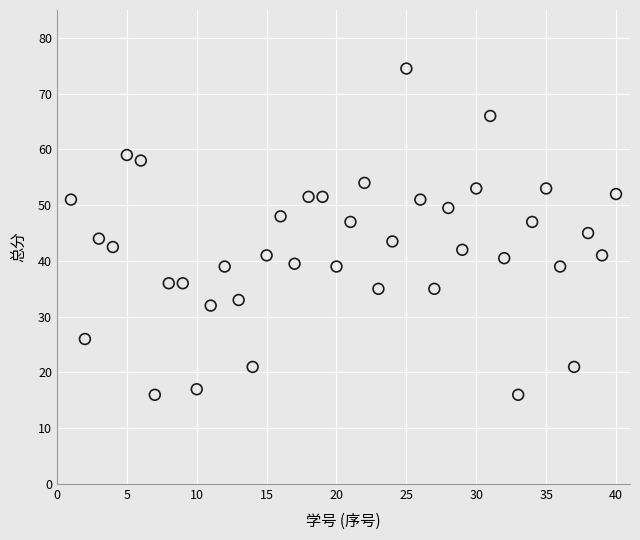

What is the range of Y values (max minus min)?

58.5